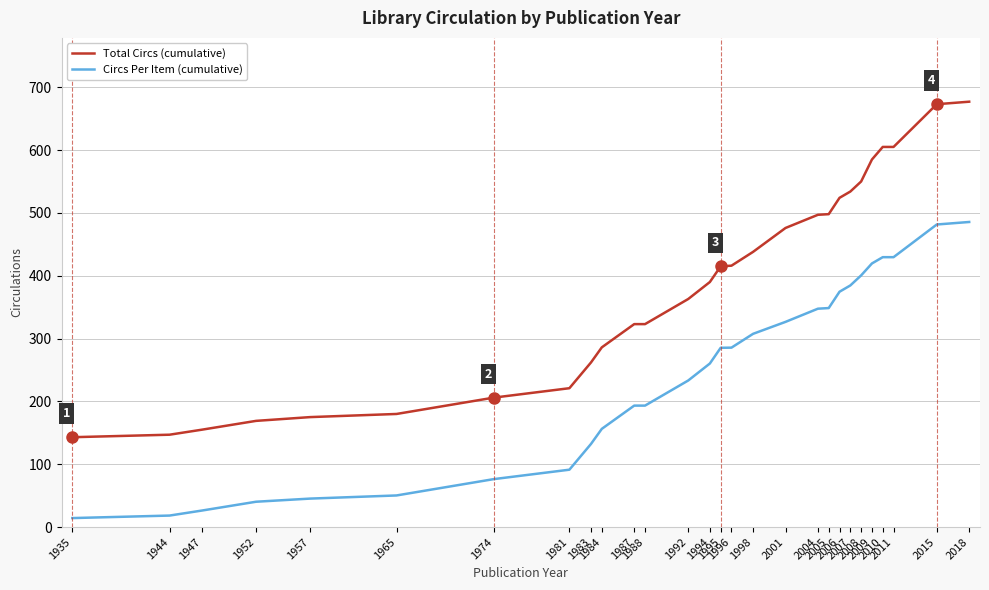

Which series has the largest total across all categories?

Total Circs (cumulative)